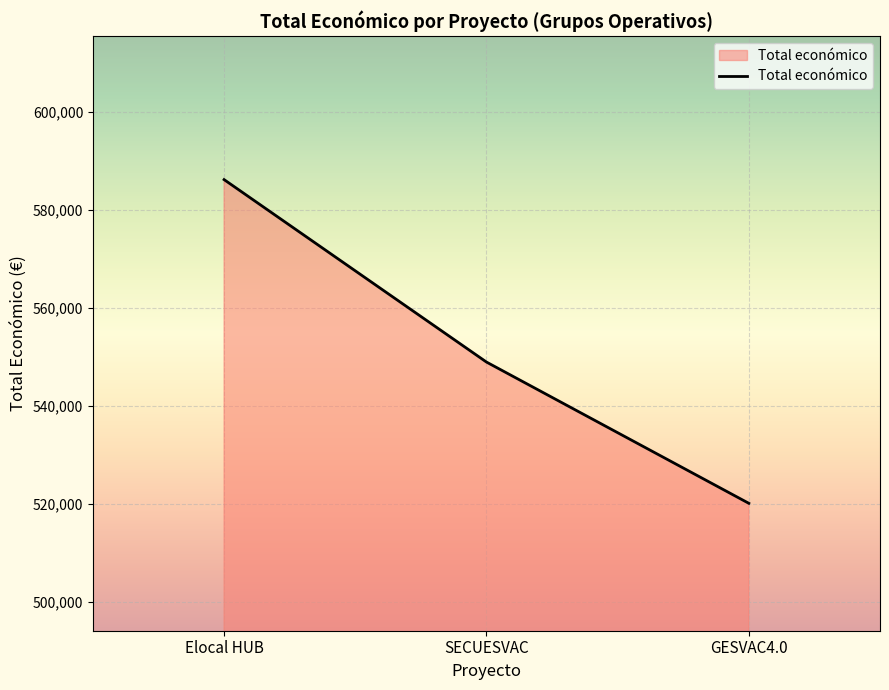

Approximately how many times larger is the value at GESVAC4.0 compared to Elocal HUB?

0.9